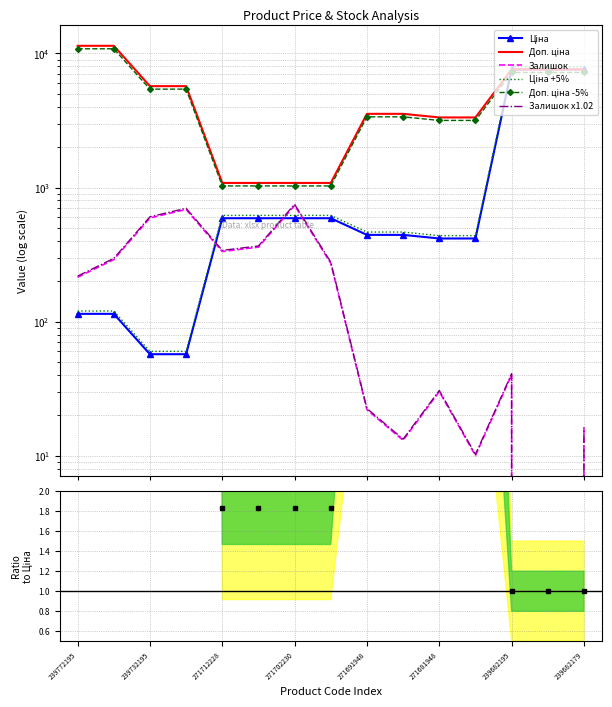

What position from the left is 271681948?

11